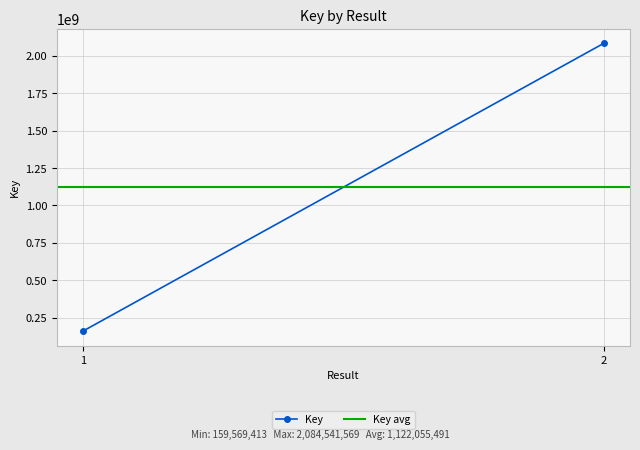

At 1, list the series in order from smallest to largest.

Key, Key avg